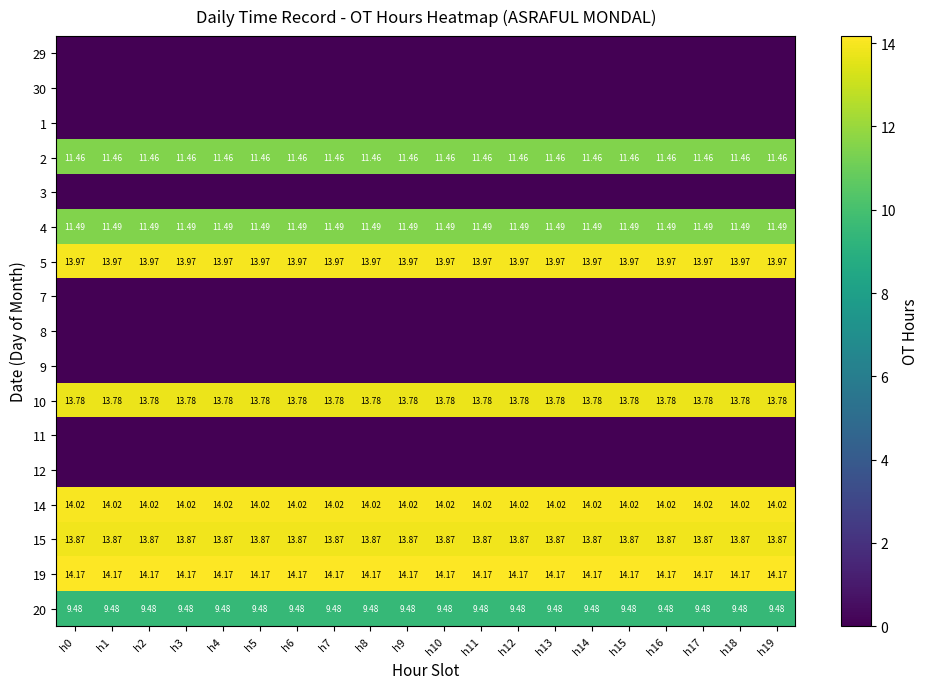

Is the value of 5 at h13 greater than the value of 20 at h6?

Yes